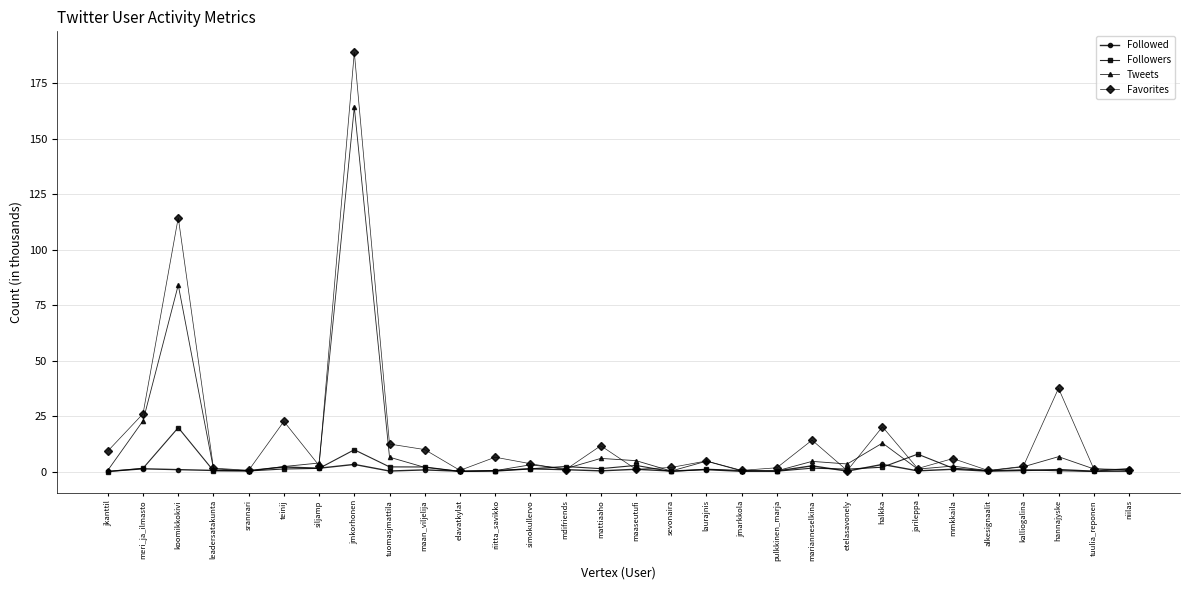

At which category is the sum across all series the highest?

jmkorhonen